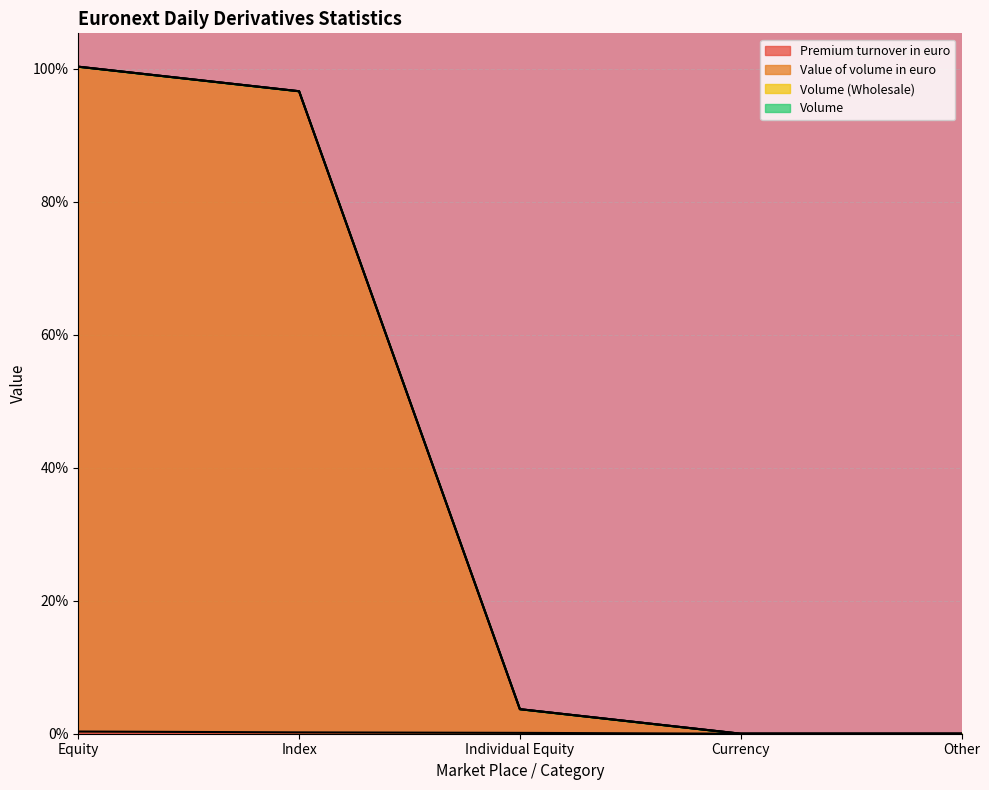

Between Equity and Index, which is larger?

Equity